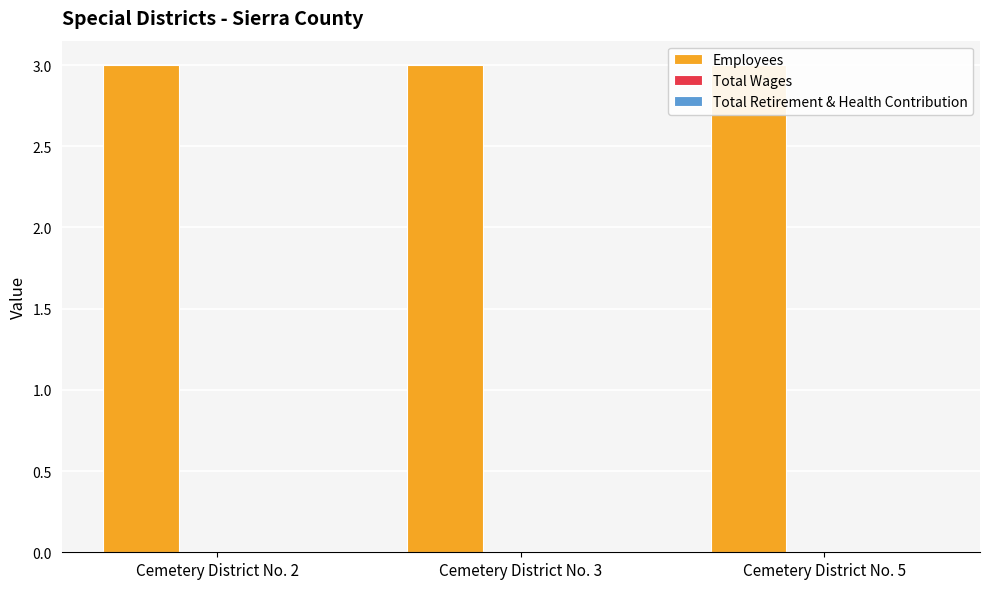

At how many categories does at least one series exceed 2?

3